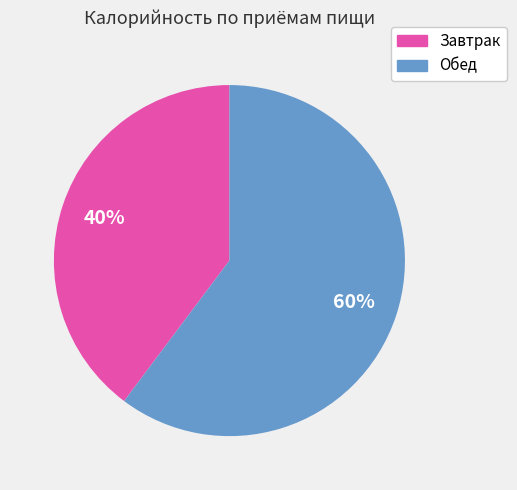

To the nearest percent, what is the average slice percentage?

50%